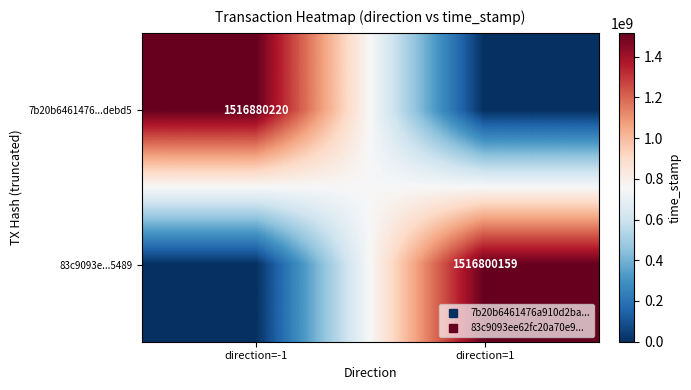

What is the spread (max minus min) of values at direction=1?

1516800159